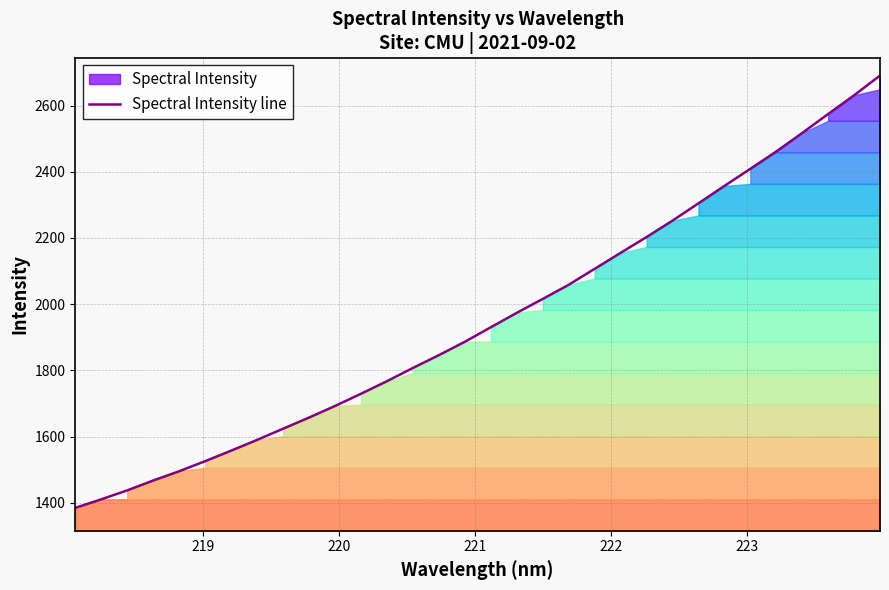

What is the difference between the second highest and second lowest values?

1220.7